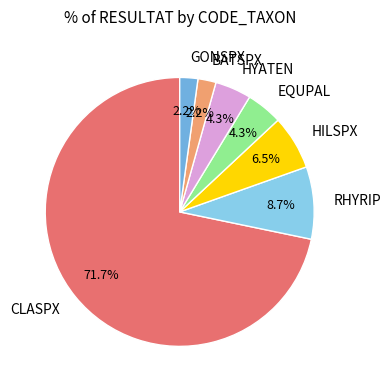

Which slice is the largest?

CLASPX